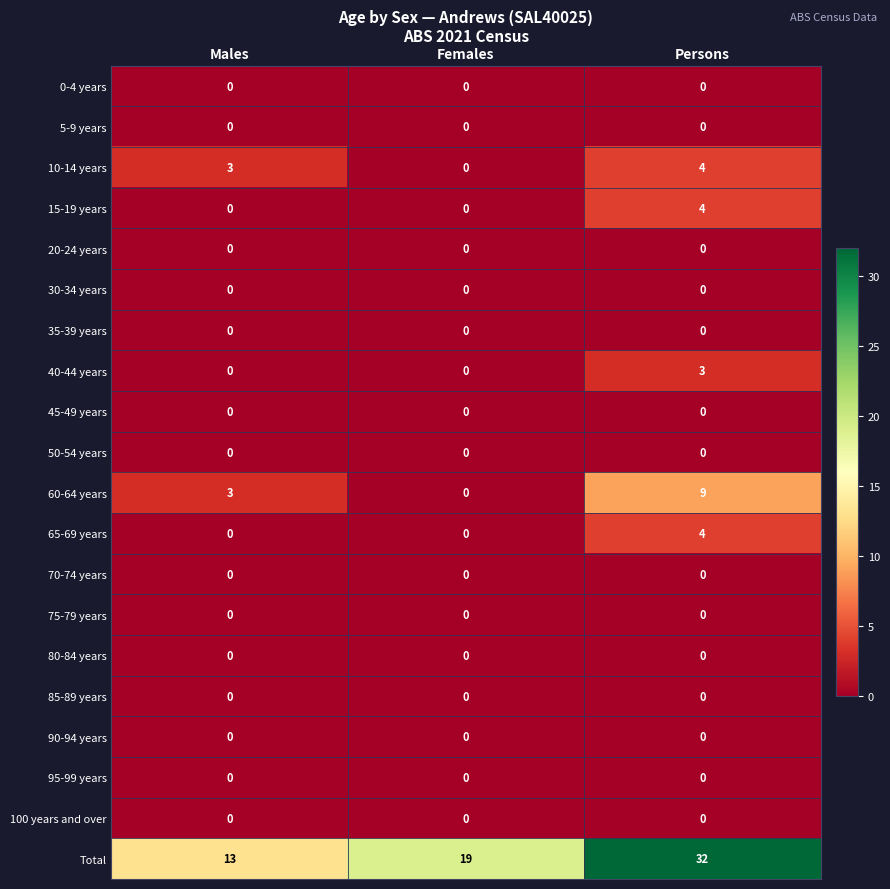

How many data points does each series have?

3